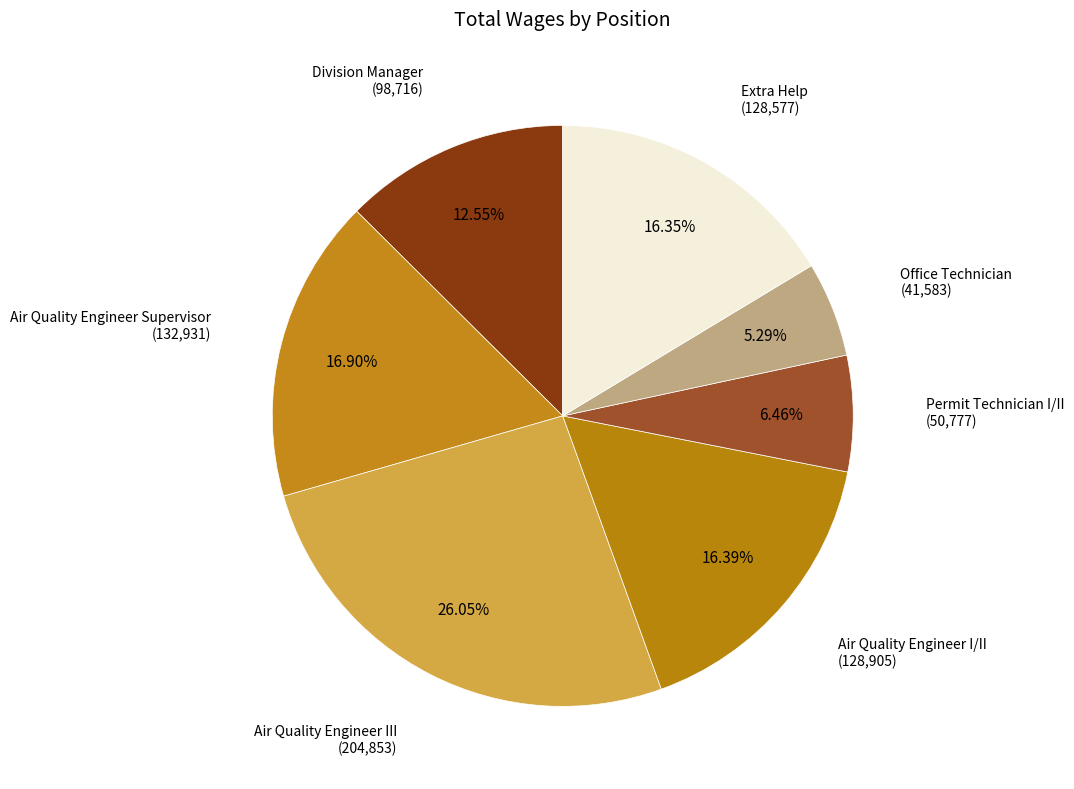

How many segments does this pie chart have?

7